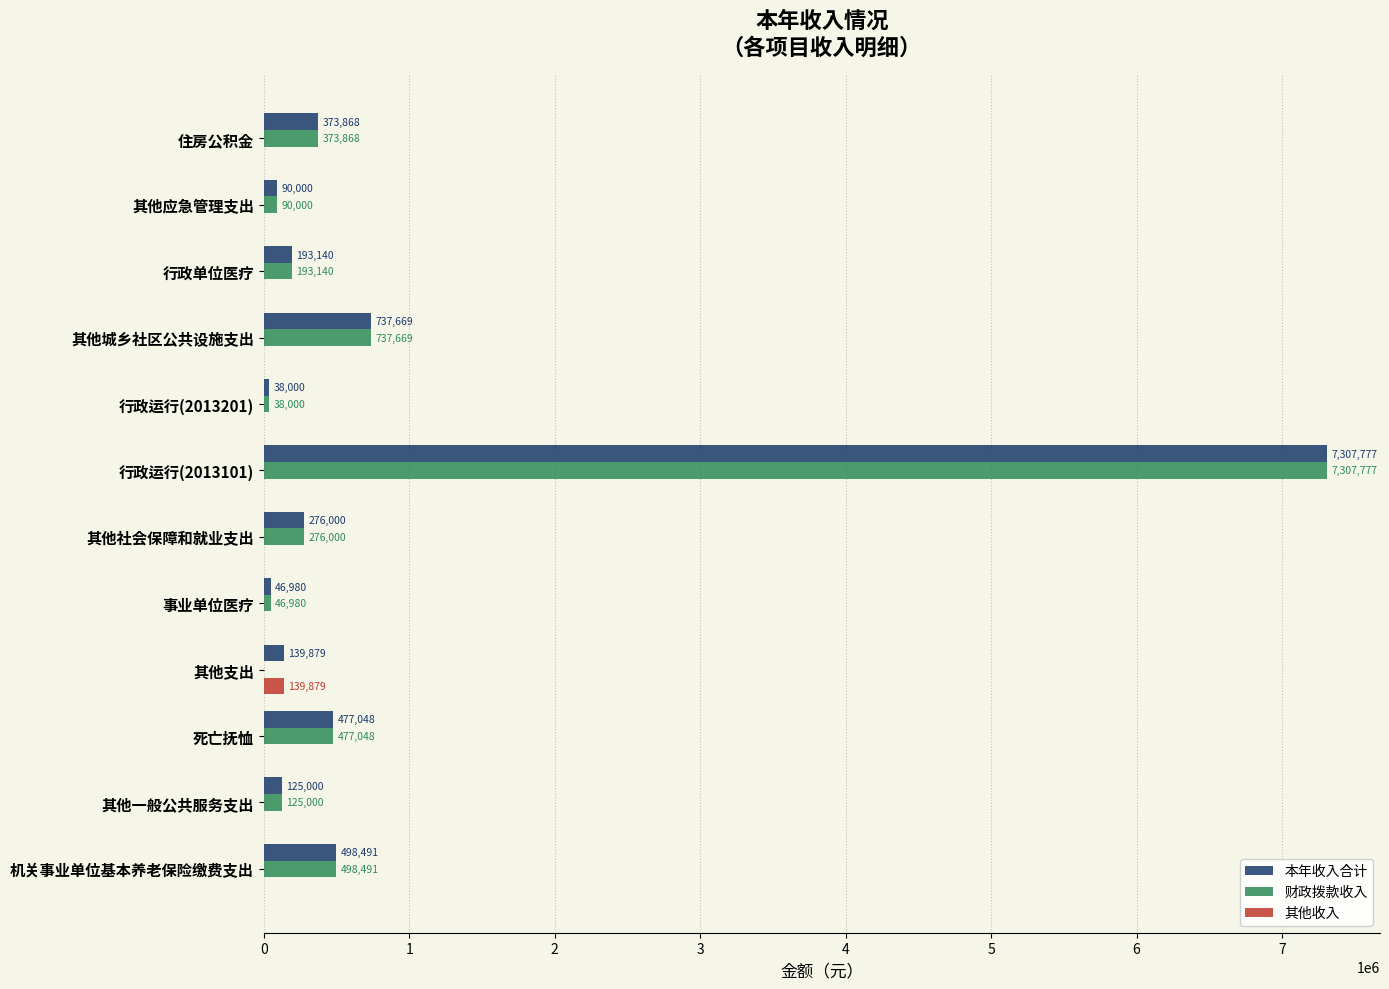

Is it true that 财政拨款收入 equals 46980.0 at 事业单位医疗?

True